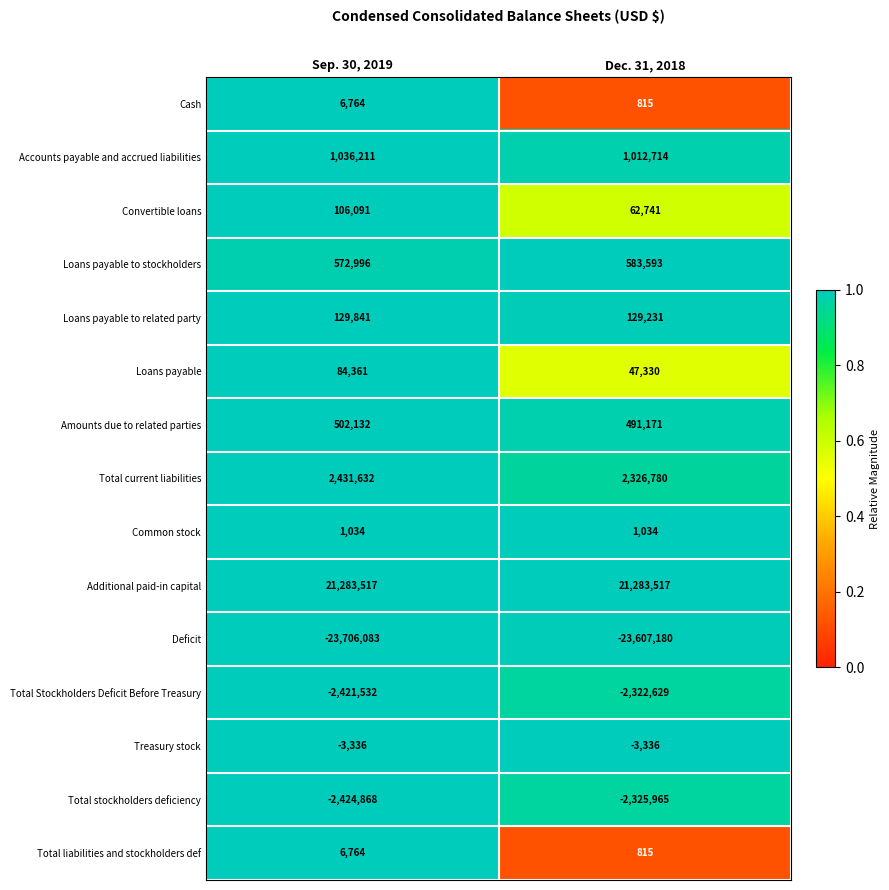

Rank the categories by Loans payable to stockholders value from highest to lowest.

Dec. 31, 2018, Sep. 30, 2019